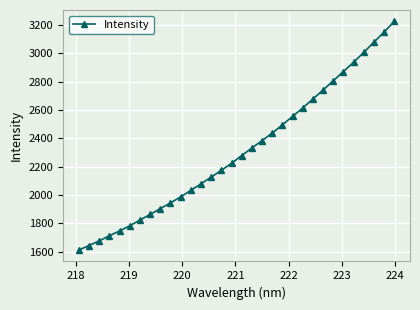

How many lines are shown in the chart?

1